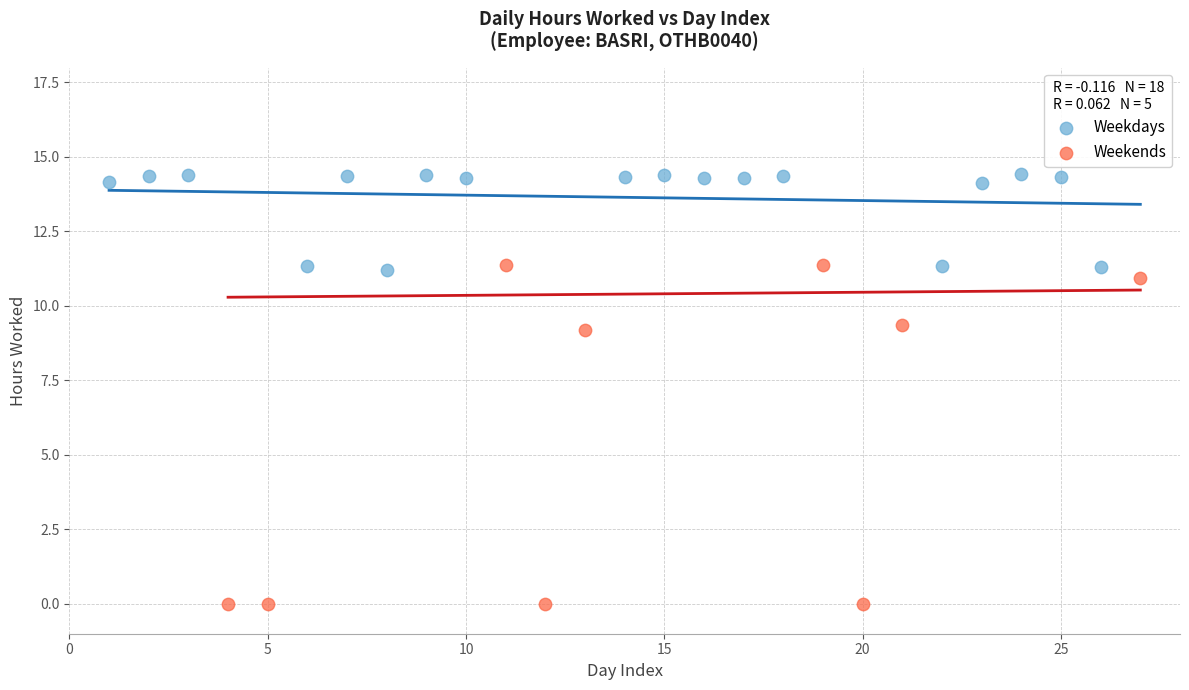

Which series reaches the minimum Y coordinate?

Weekends